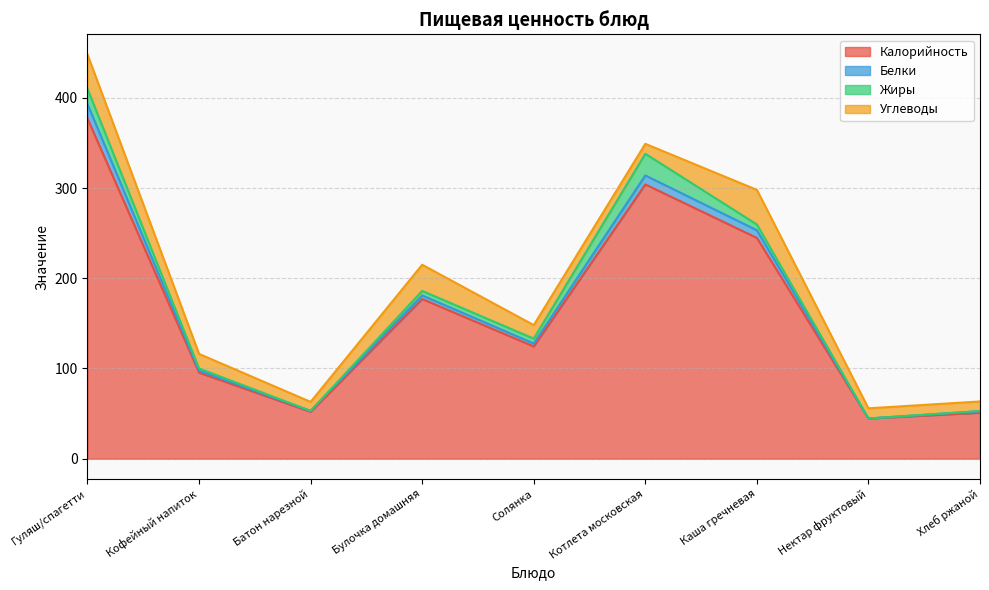

At which category is the sum across all series the highest?

Гуляш/спагетти